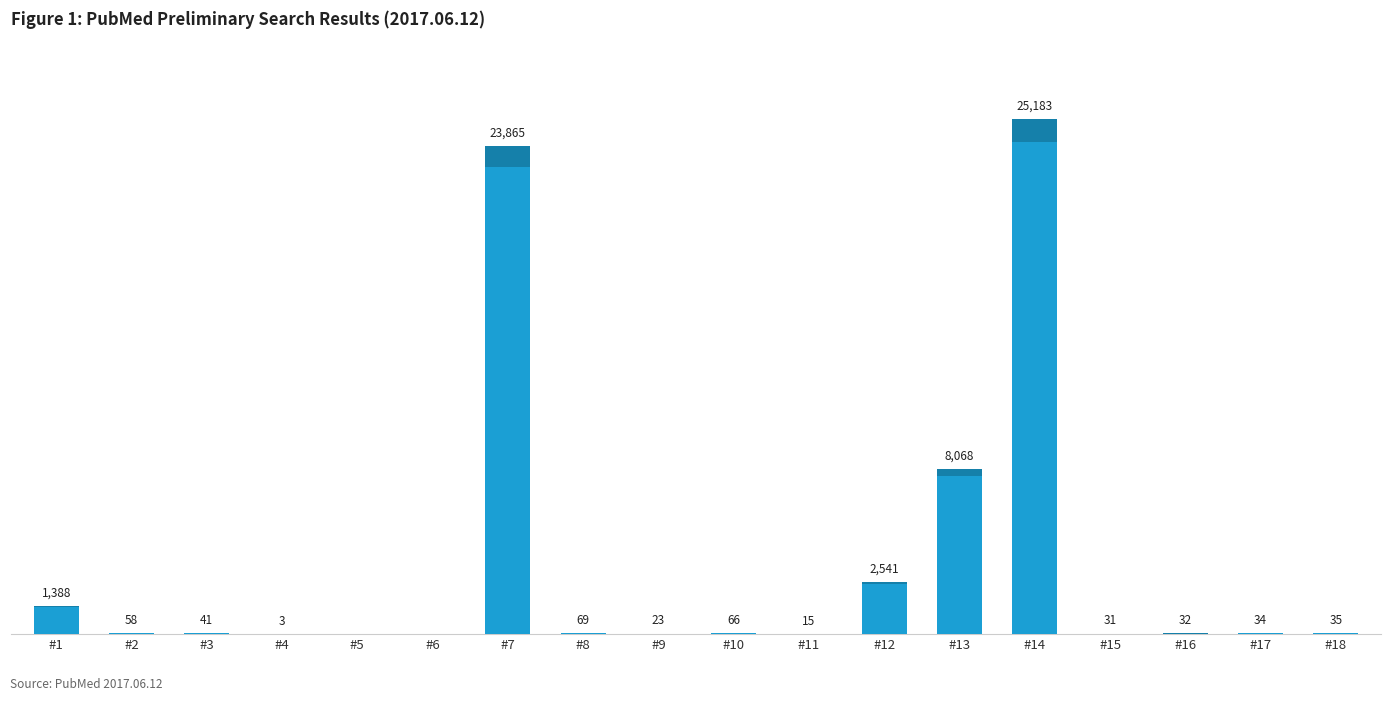

What value does the data have at #15, to the nearest 10?

30